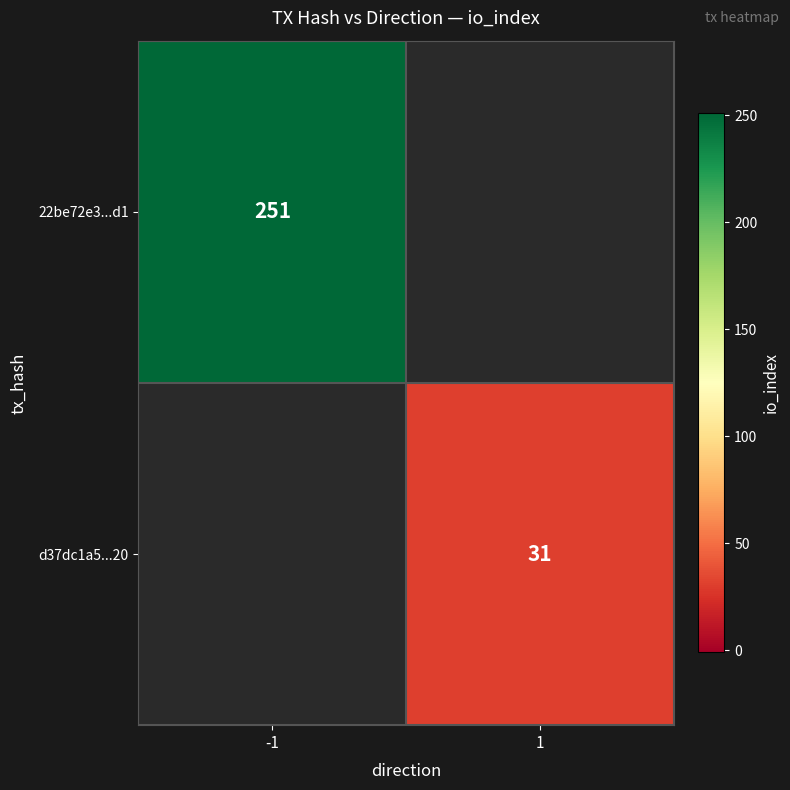

The value of d37dc1a5...20 at 1 is 55. True or false?

False